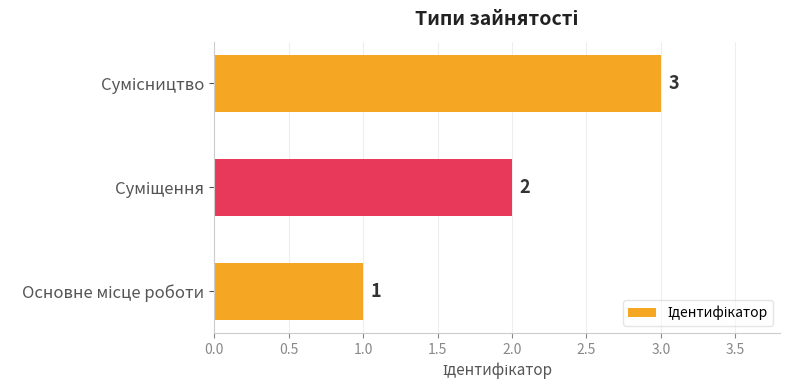

How many values are between 1 and 3?

3